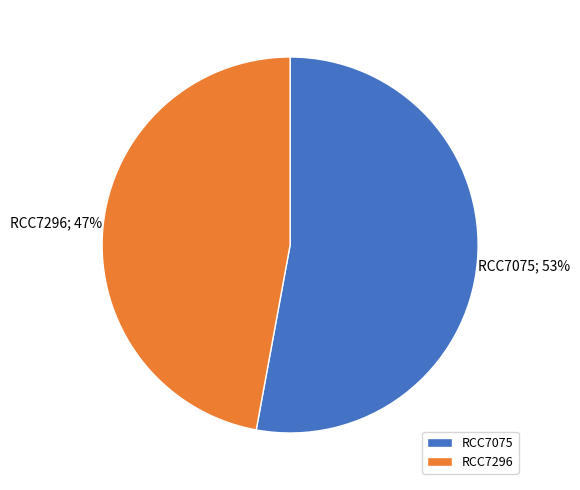

Which category has the biggest portion of the pie?

RCC7075